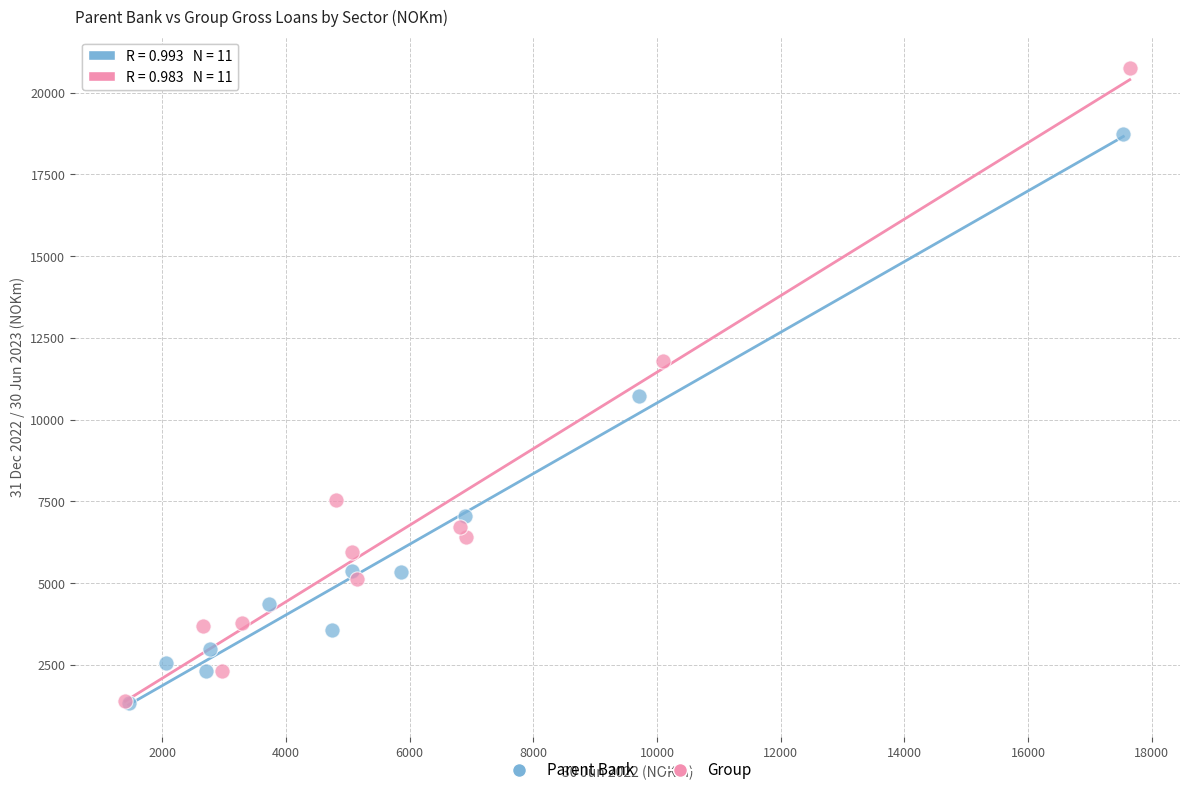

Which series has the largest Y range (max minus min)?

Group